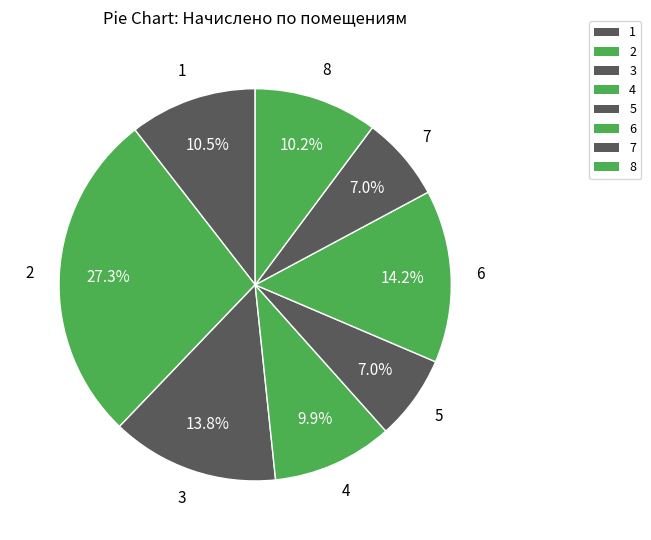

Between 6 and 5, which is larger?

6